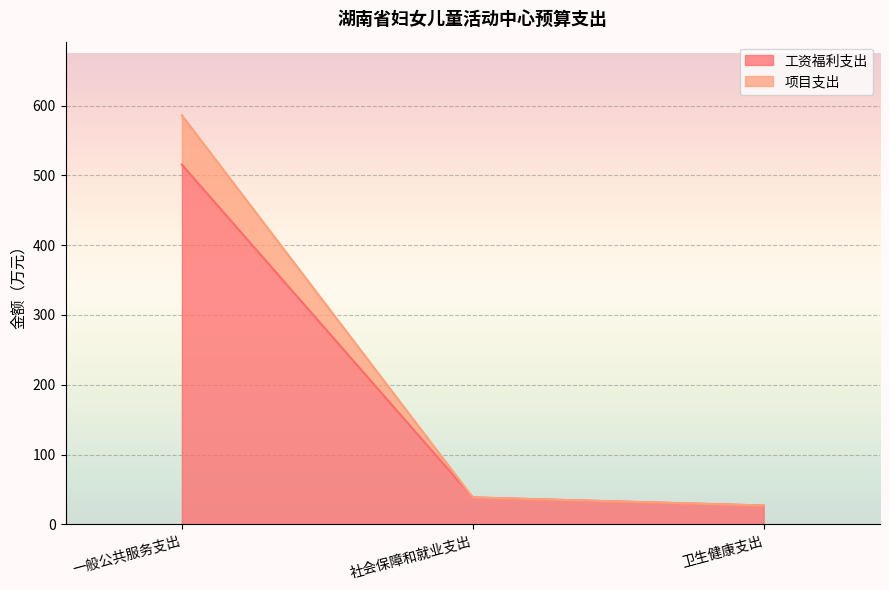

What is the difference between the second highest and minimum values in the 项目支出 series?

11.6